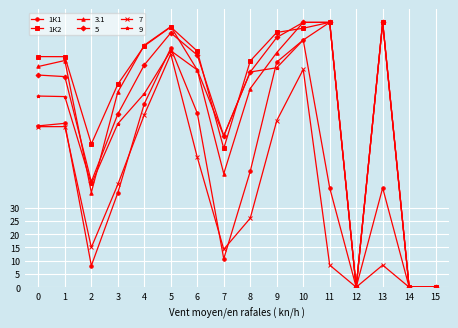

Is the value of 7 at 13 greater than the value of 9 at 15?

Yes